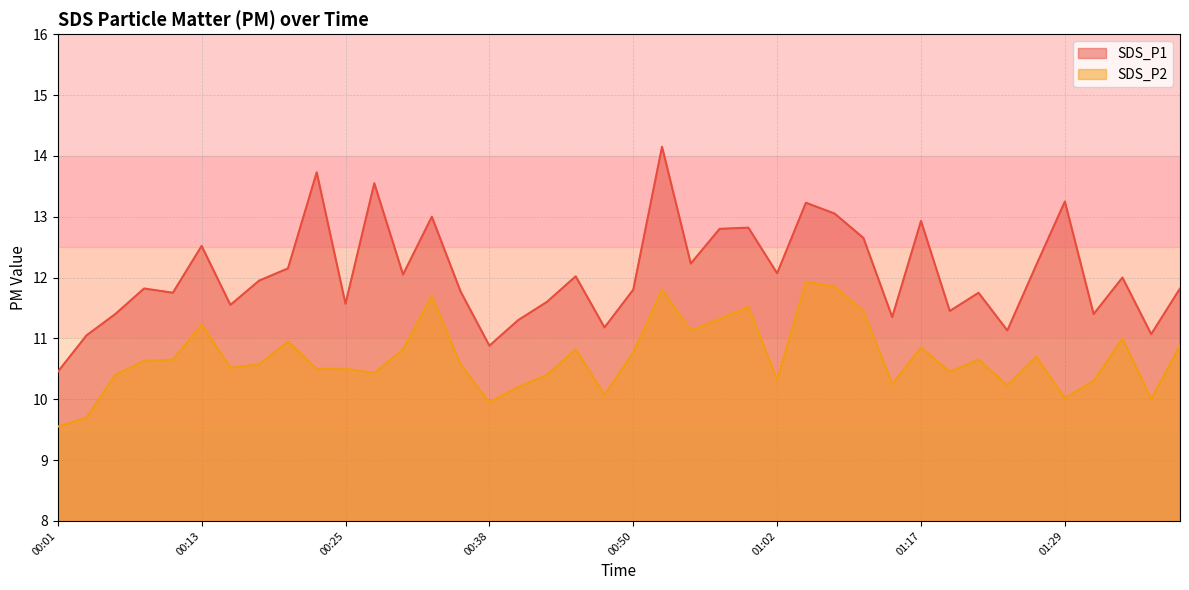

Reading right to left, what are all the values shown in this chart?

SDS_P1: 11.8	11.1	12.0	11.4	13.2	12.2	11.1	11.8	11.4	12.9	11.3	12.7	13.1	13.2	12.1	12.8	12.8	12.2	14.2	11.8	11.2	12.0	11.6	11.3	10.9	11.8	13.0	12.1	13.6	11.6	13.7	12.2	11.9	11.6	12.5	11.8	11.8	11.4	11.1	10.4
SDS_P2: 10.9	10.0	11.0	10.3	10.0	10.7	10.2	10.7	10.4	10.8	10.2	11.4	11.8	11.9	10.3	11.5	11.3	11.1	11.8	10.8	10.1	10.8	10.4	10.2	9.9	10.6	11.7	10.8	10.4	10.5	10.5	10.9	10.6	10.5	11.2	10.7	10.6	10.4	9.7	9.6